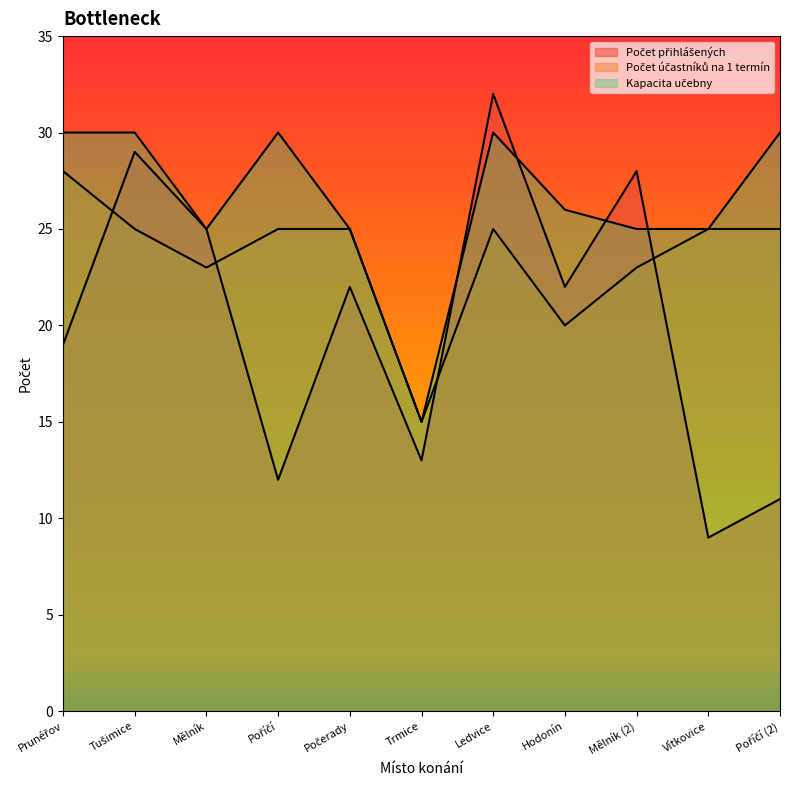

At which category does the chart reach its minimum across all series?

Vítkovice